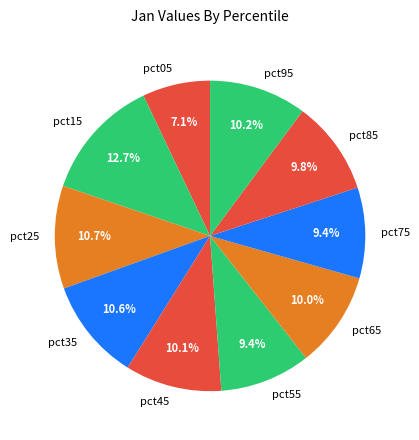

How many segments does this pie chart have?

10